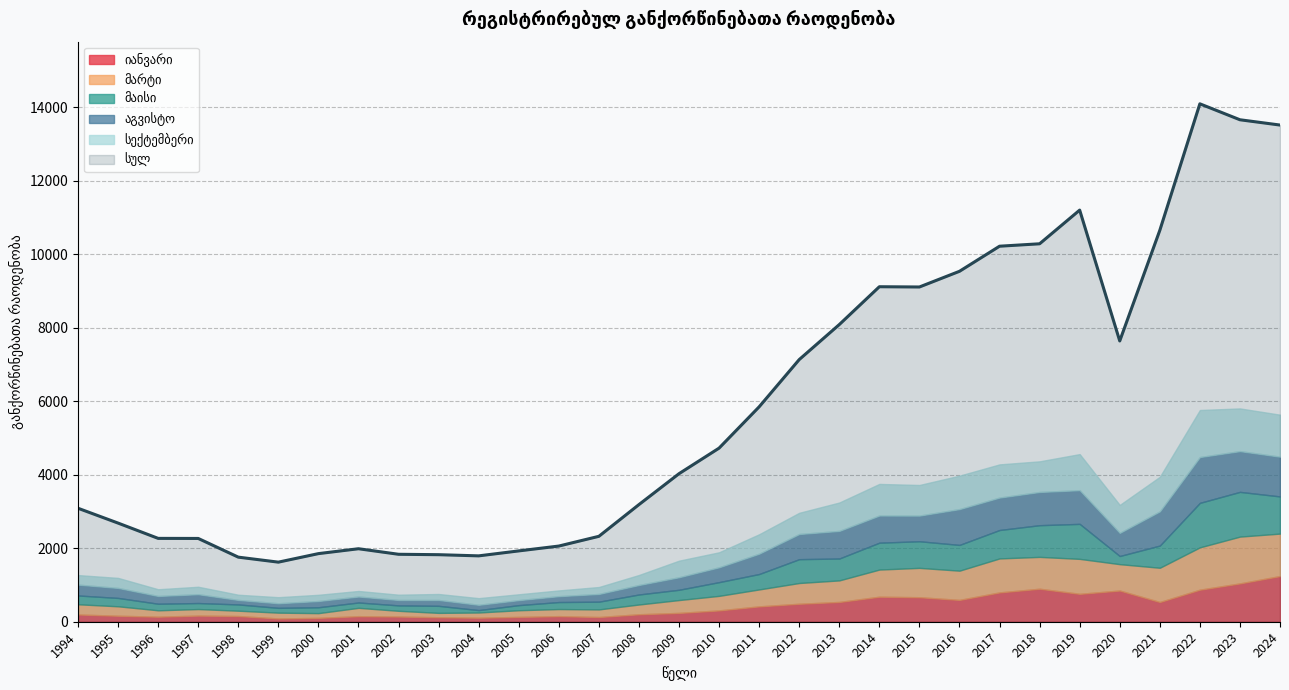

What is the value of the იანვარი point at the 8th from the left?

151